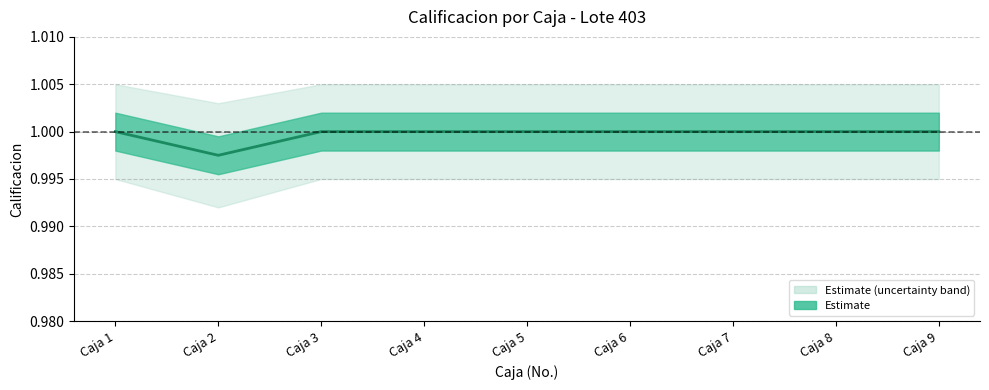

Reading left to right, transcribe all the data shown in this chart.

Caja 1=1.0	Caja 2=1.0	Caja 3=1.0	Caja 4=1.0	Caja 5=1.0	Caja 6=1.0	Caja 7=1.0	Caja 8=1.0	Caja 9=1.0